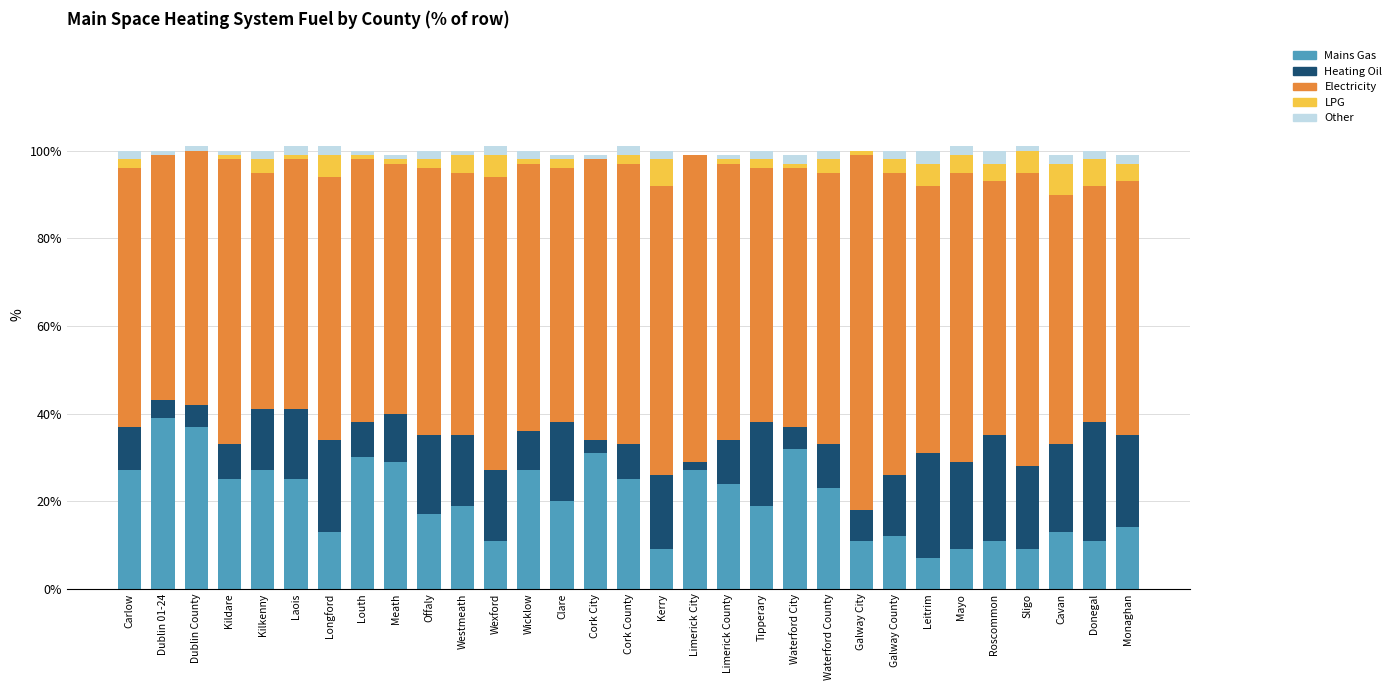

The Mains Gas series shows 36 at Kildare. True or false?

False